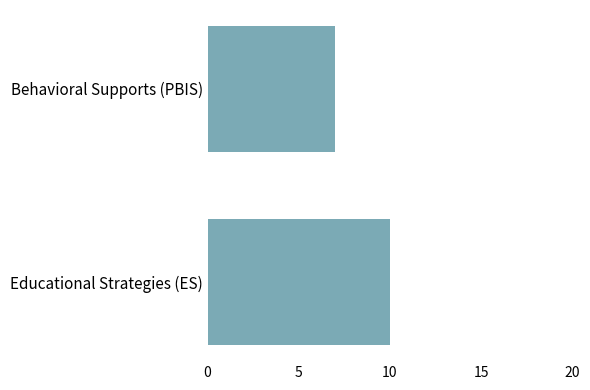

What is the sum of all values?

17